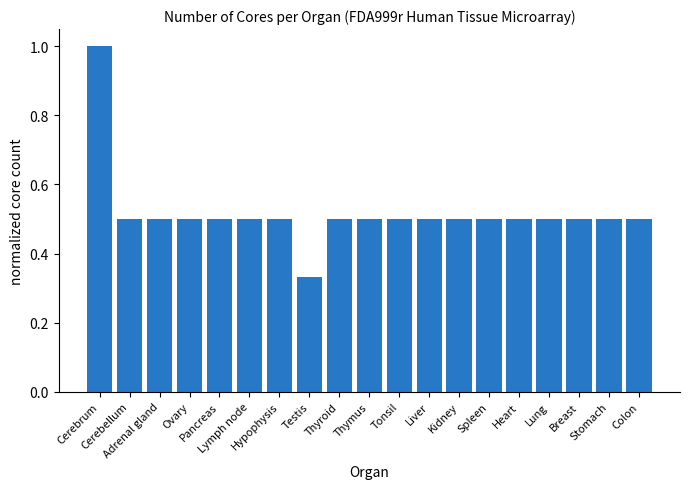

What is the value of the 19th bar from the left?

0.5